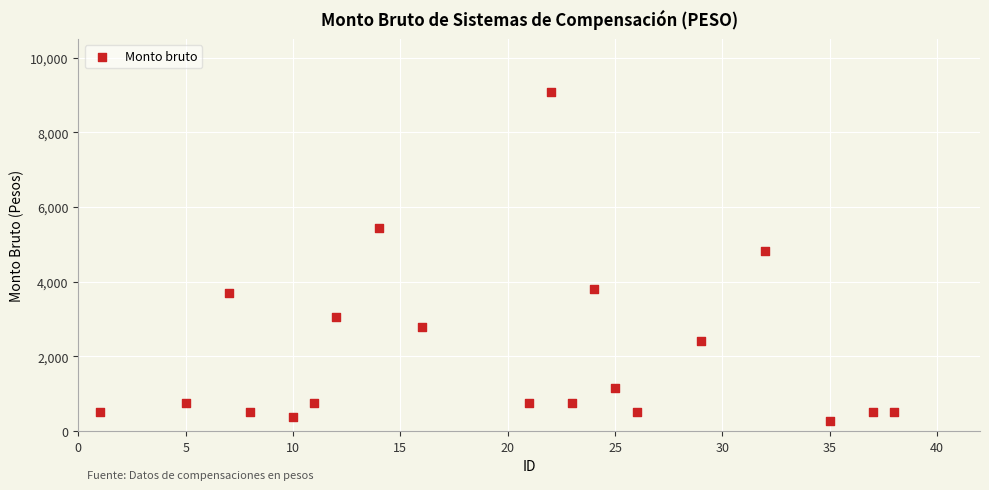

What is the range of X values (max minus min)?

37.0